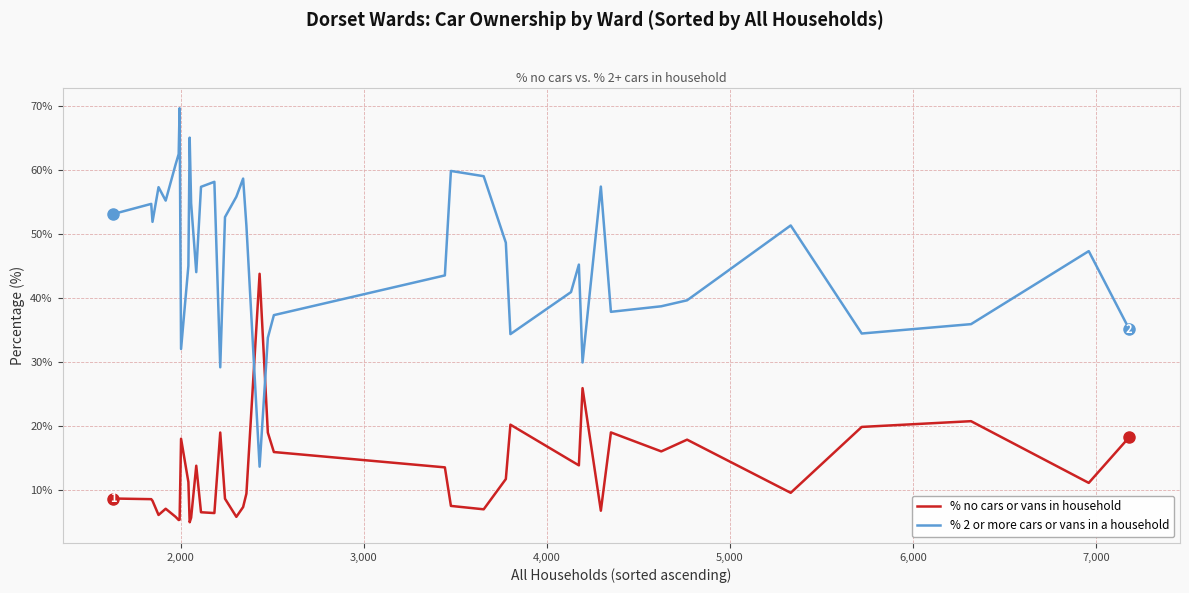

List the series in order of their overall mean, highest first.

% 2 or more cars or vans in a household, % no cars or vans in household